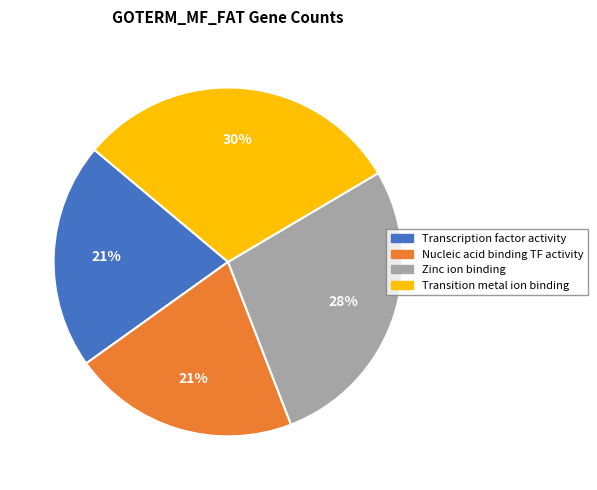

To the nearest percent, what is the average slice percentage?

25%